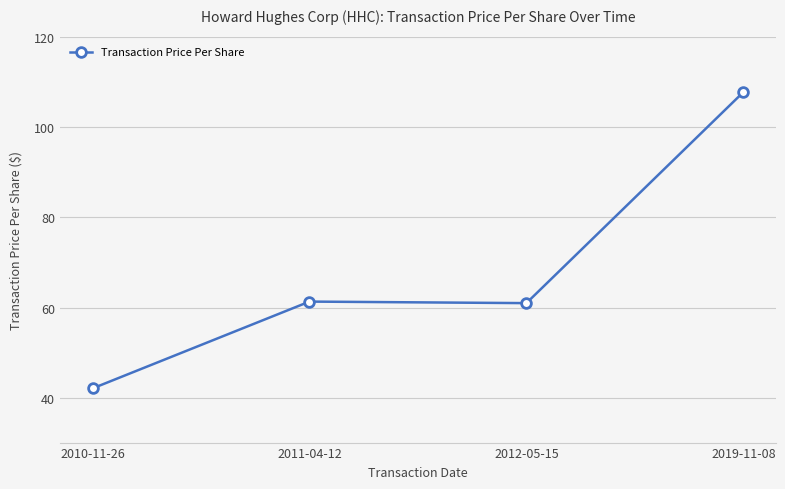

Where is the first local minimum?

2012-05-15